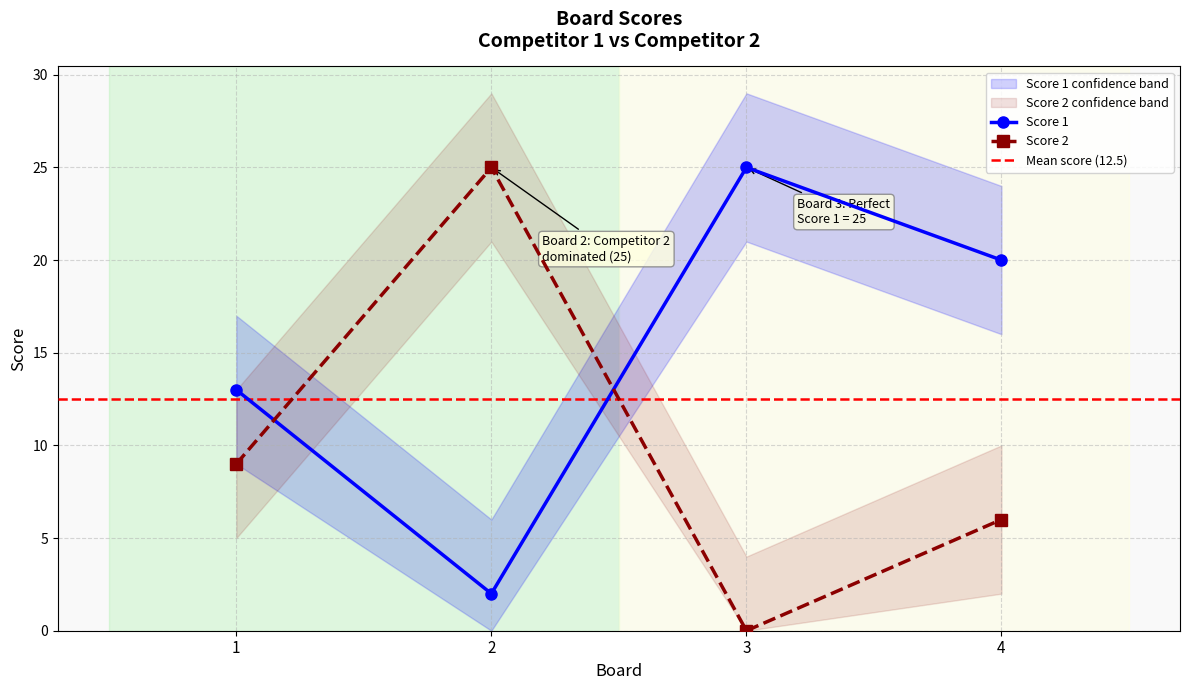

In Score 1, how many points are higher than both neighbors (excluding endpoints)?

1